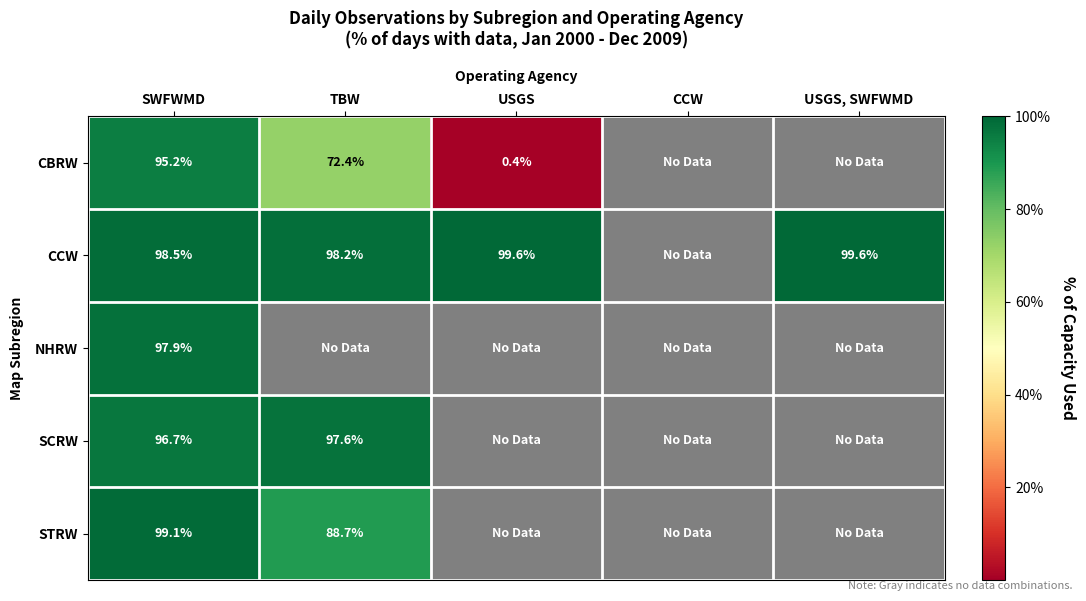

The value of CBRW at SWFWMD is 141.9. True or false?

False